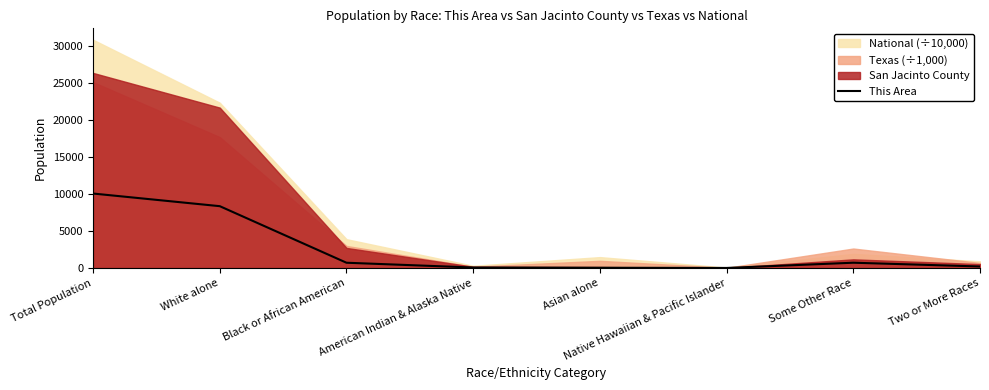

Reading left to right, extract all data points from this chart.

Total Population=10069	White alone=8359	Black or African American=707	American Indian & Alaska Native=61	Asian alone=31	Native Hawaiian & Pacific Islander=2	Some Other Race=710	Two or More Races=199